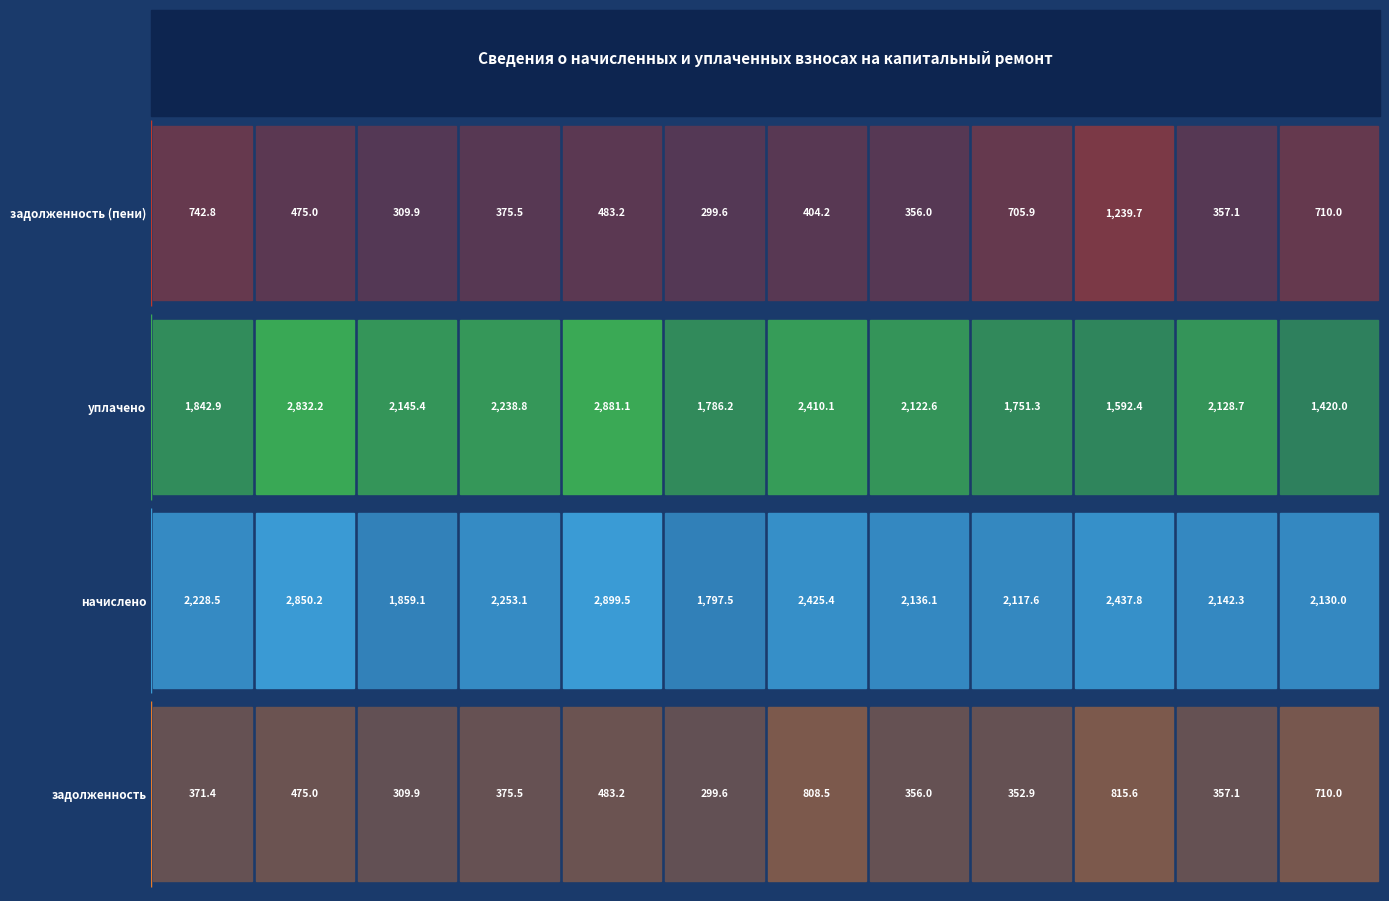

Rank the series at 9 from lowest to highest value.

задолженность, задолженность (пени), уплачено, начислено